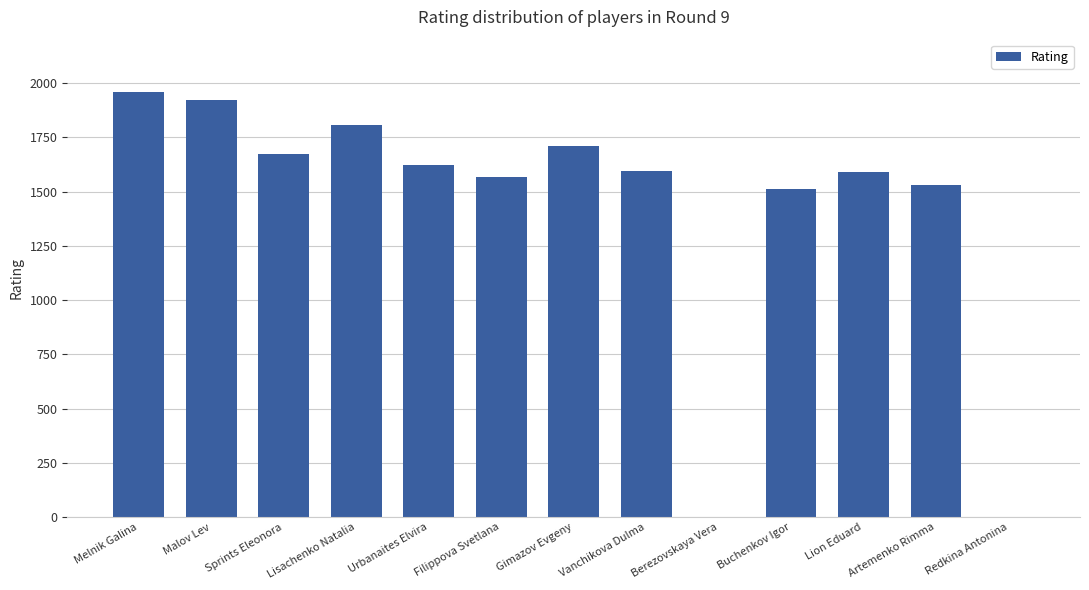

What is the greatest value displayed?

1960